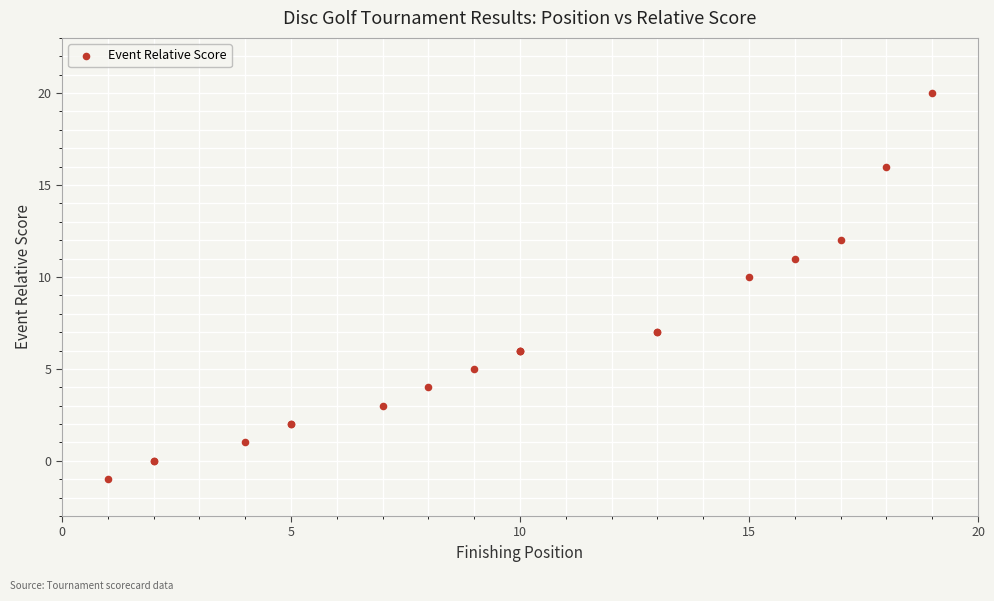

What Y value in the scatter plot is closest to 9?

10